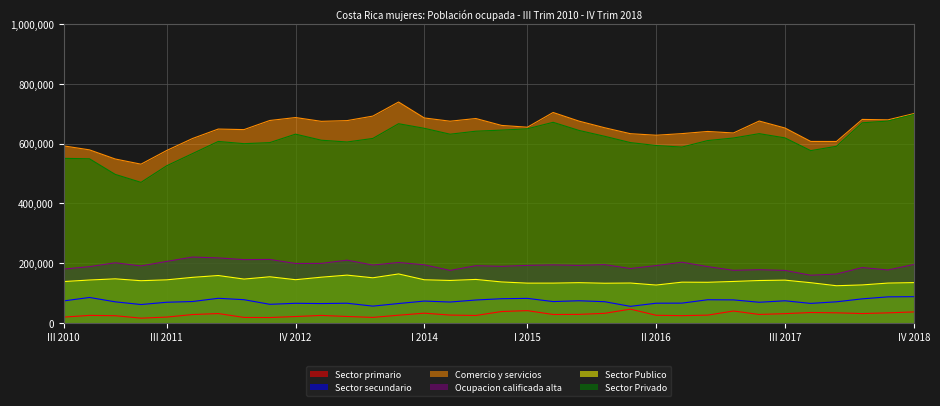

Which has a higher value, IV 2018 or II 2011?

IV 2018